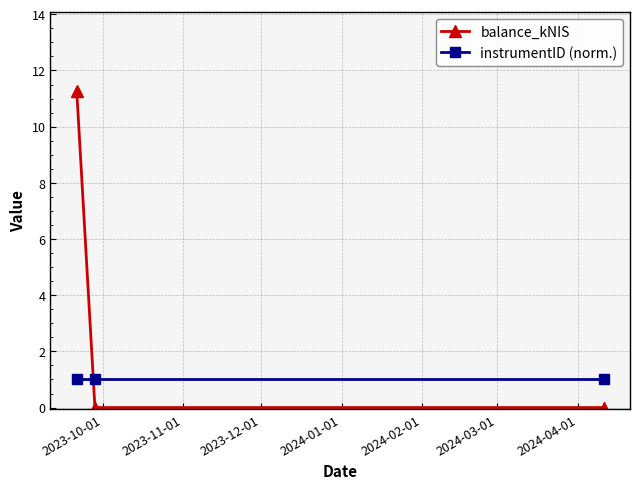

What is the greatest value displayed?

11.3